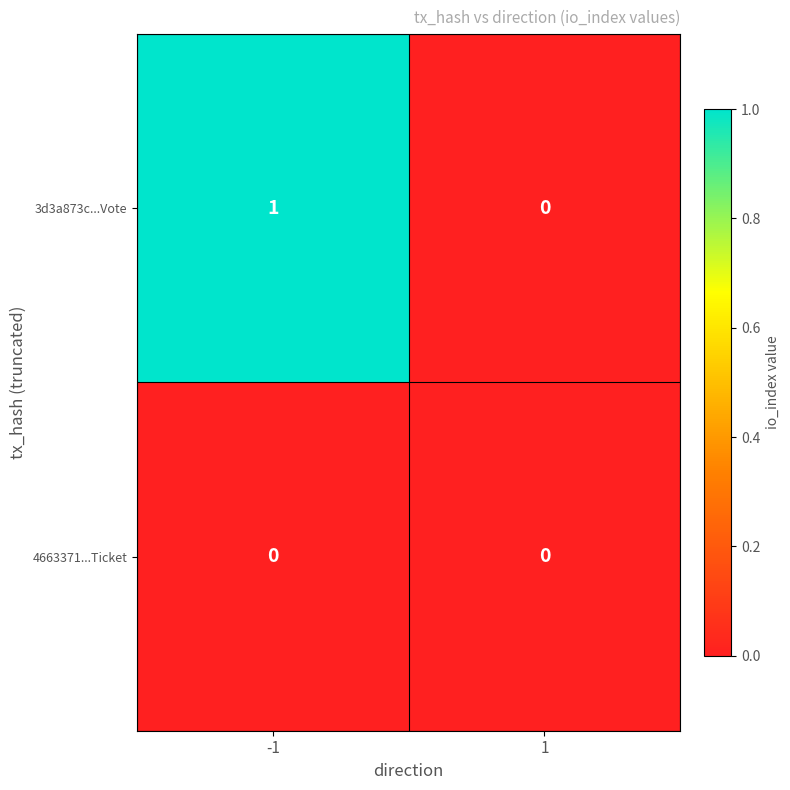

List the series in order of their overall mean, highest first.

3d3a873c...Vote, 4663371...Ticket